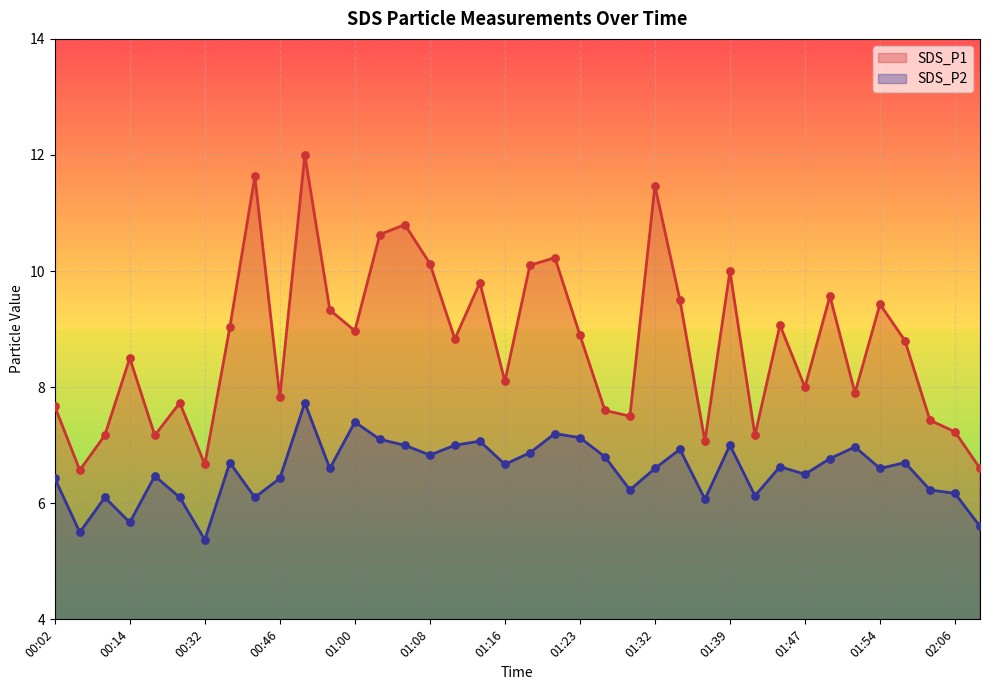

Which series contains the highest Y value?

SDS_P1